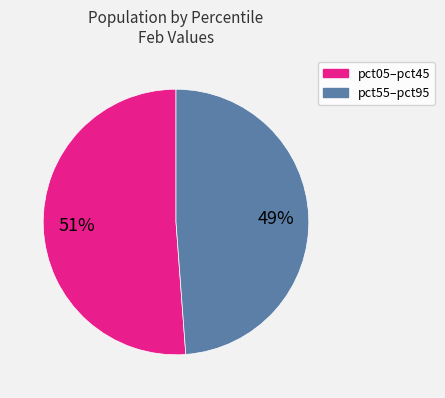

Is there a majority slice in this chart?

Yes